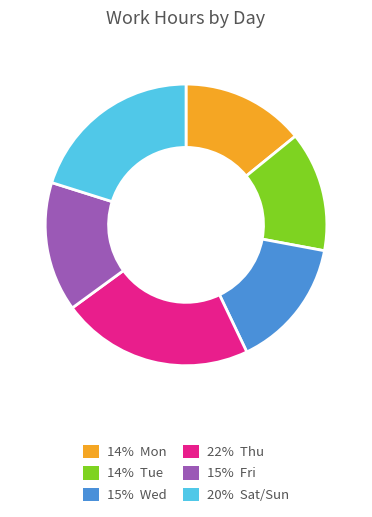

Is there a majority slice in this chart?

No